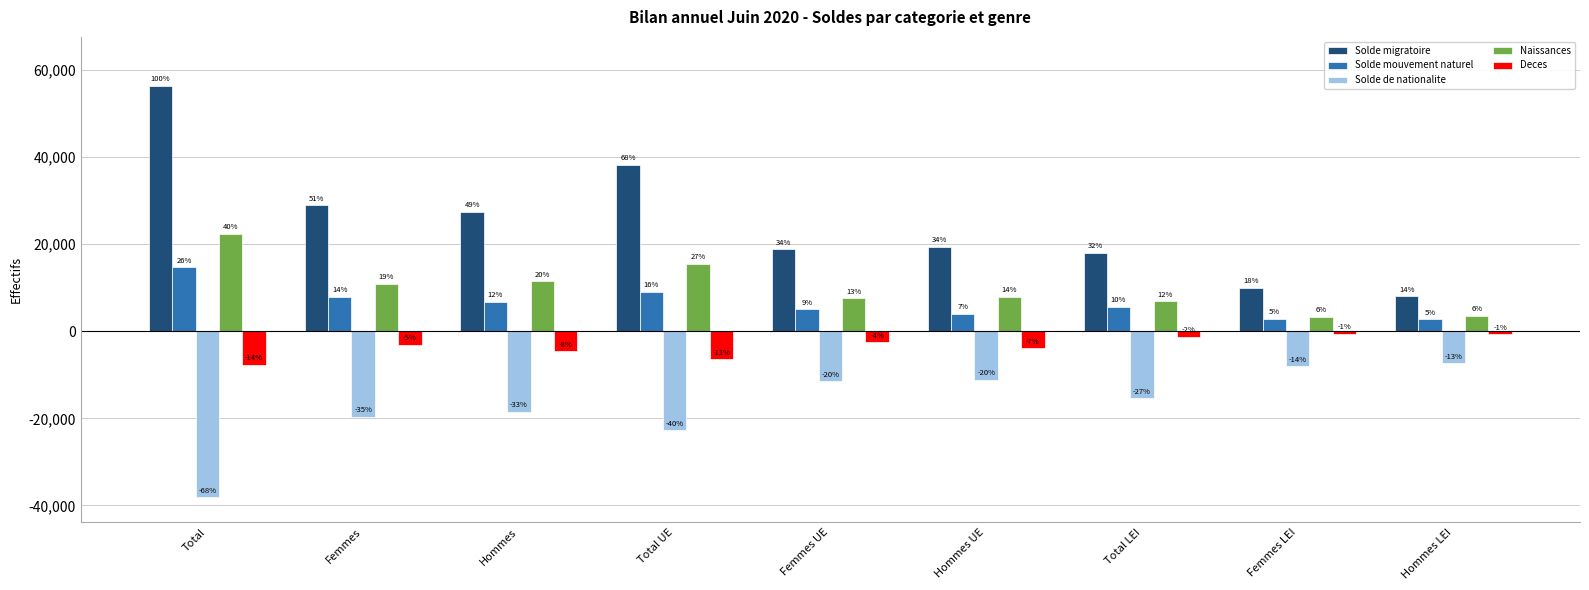

Which series changed the most between Total and Hommes UE?

Solde migratoire